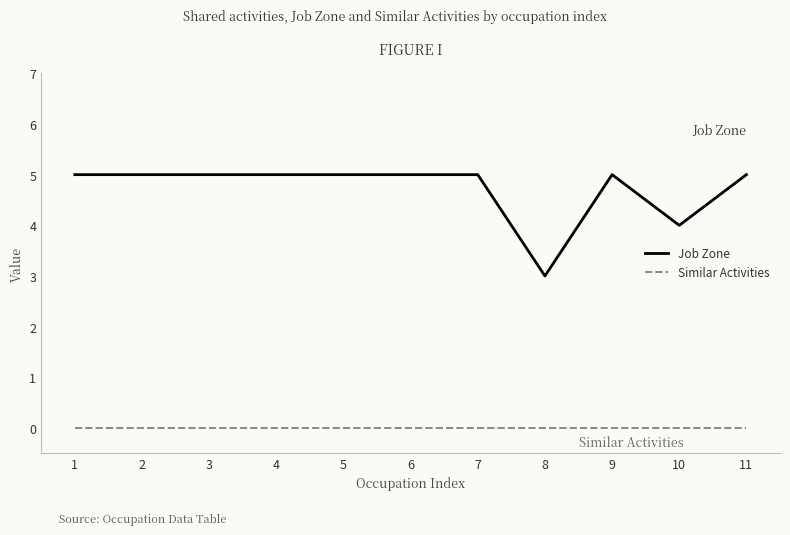

Rank the series by their average value, from lowest to highest.

Similar Activities, Job Zone